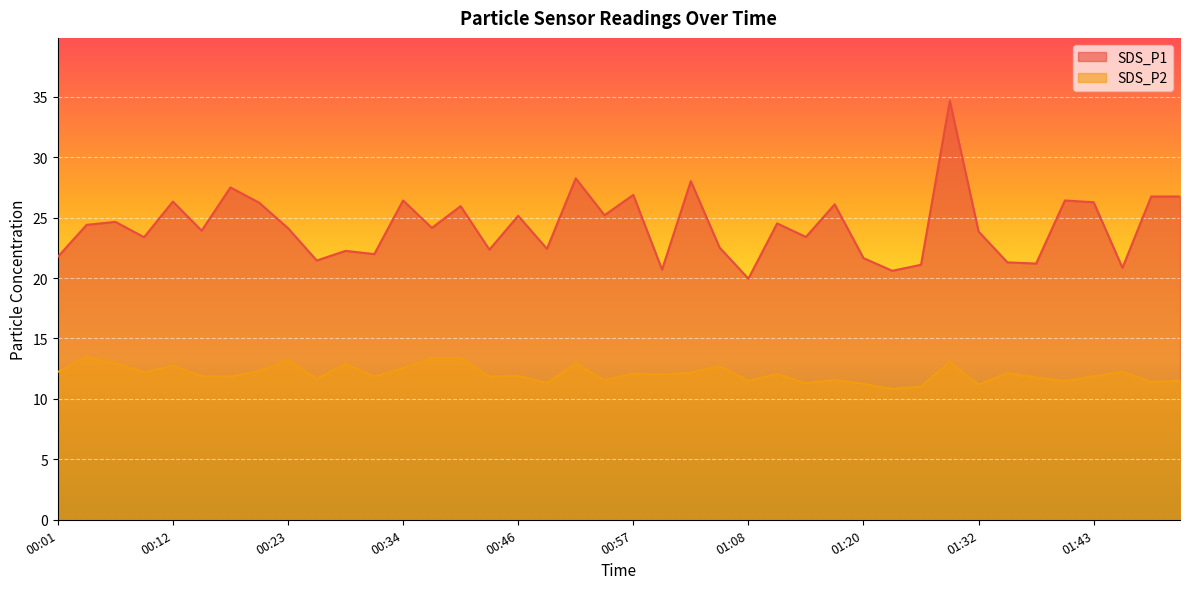

What is the sum of the SDS_P2 values at 01:00 and 00:21?

24.3